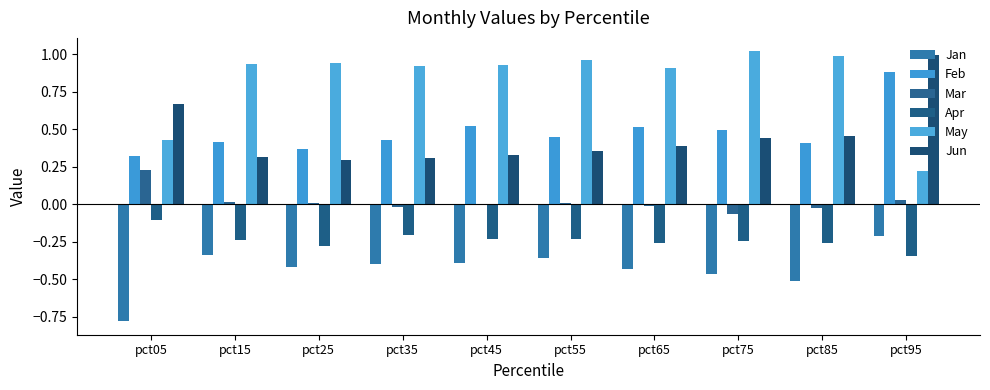

Reading left to right, what are all the values shown in this chart?

Jan: -0.8	-0.3	-0.4	-0.4	-0.4	-0.4	-0.4	-0.5	-0.5	-0.2
Feb: 0.3	0.4	0.4	0.4	0.5	0.4	0.5	0.5	0.4	0.9
Mar: 0.2	0.0	0.0	-0.0	-0.0	0.0	-0.0	-0.1	-0.0	0.0
Apr: -0.1	-0.2	-0.3	-0.2	-0.2	-0.2	-0.3	-0.2	-0.3	-0.3
May: 0.4	0.9	0.9	0.9	0.9	1.0	0.9	1.0	1.0	0.2
Jun: 0.7	0.3	0.3	0.3	0.3	0.4	0.4	0.4	0.5	1.0